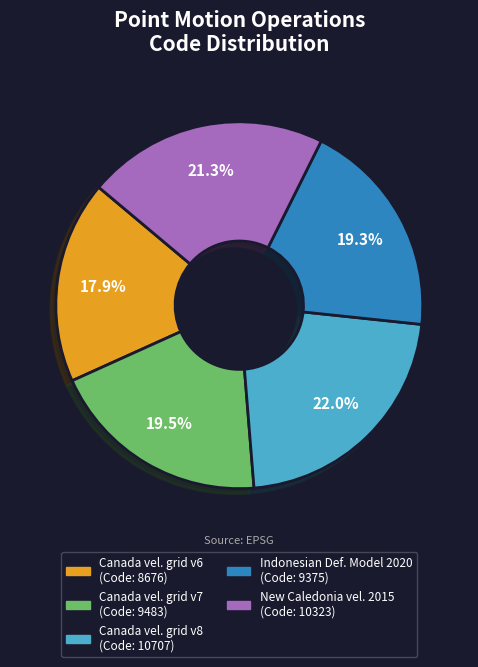

Is there a majority slice in this chart?

No